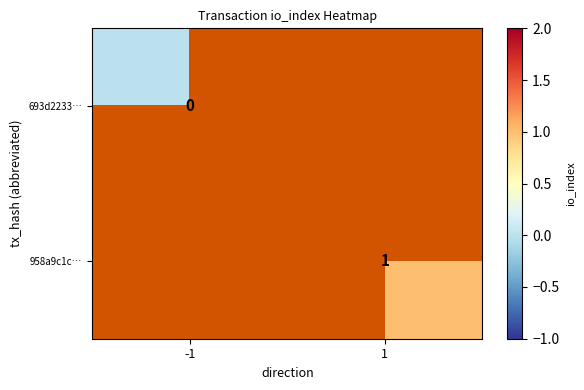

The 958a9c1c… series shows 1 at 1. True or false?

True